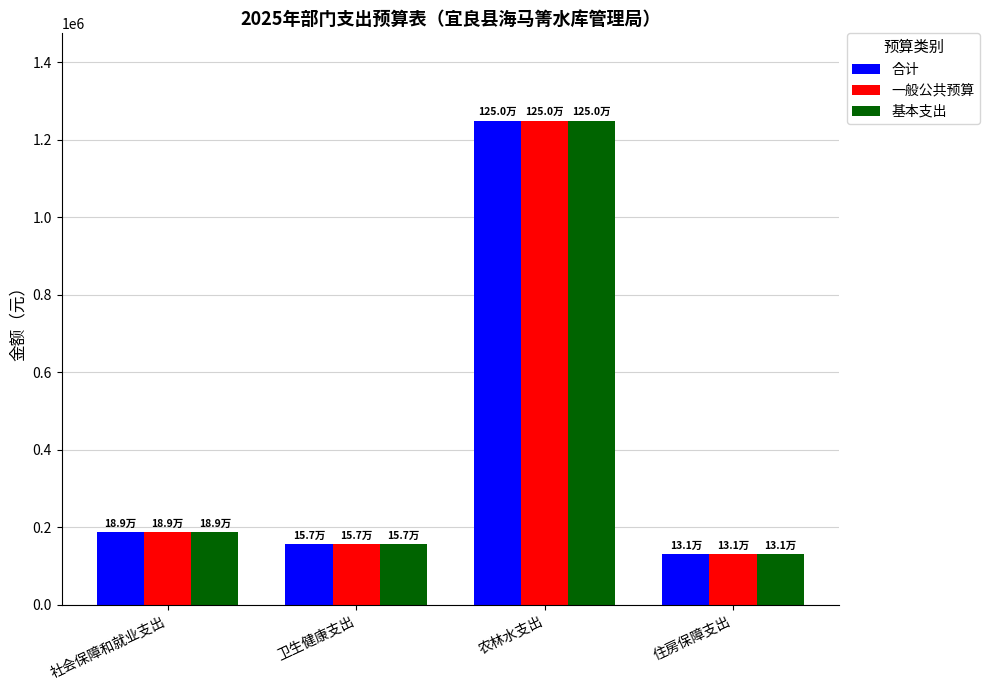

What is the difference between the maximum and minimum values in the 一般公共预算 series?

1119307.0